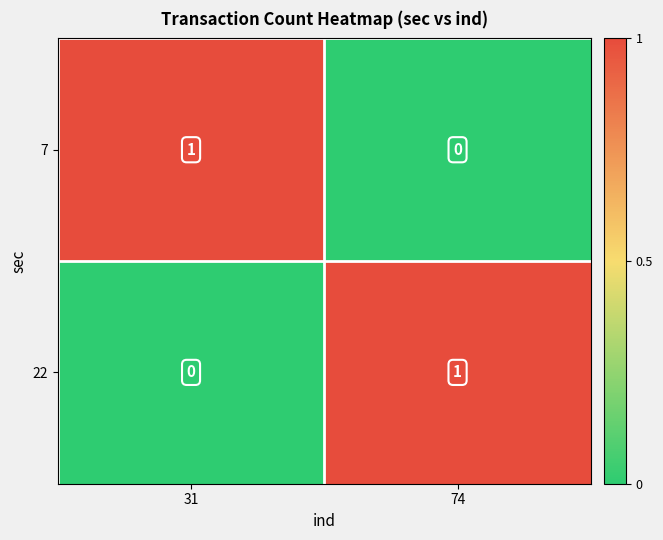

The value of 7 at 74 is 0. True or false?

True